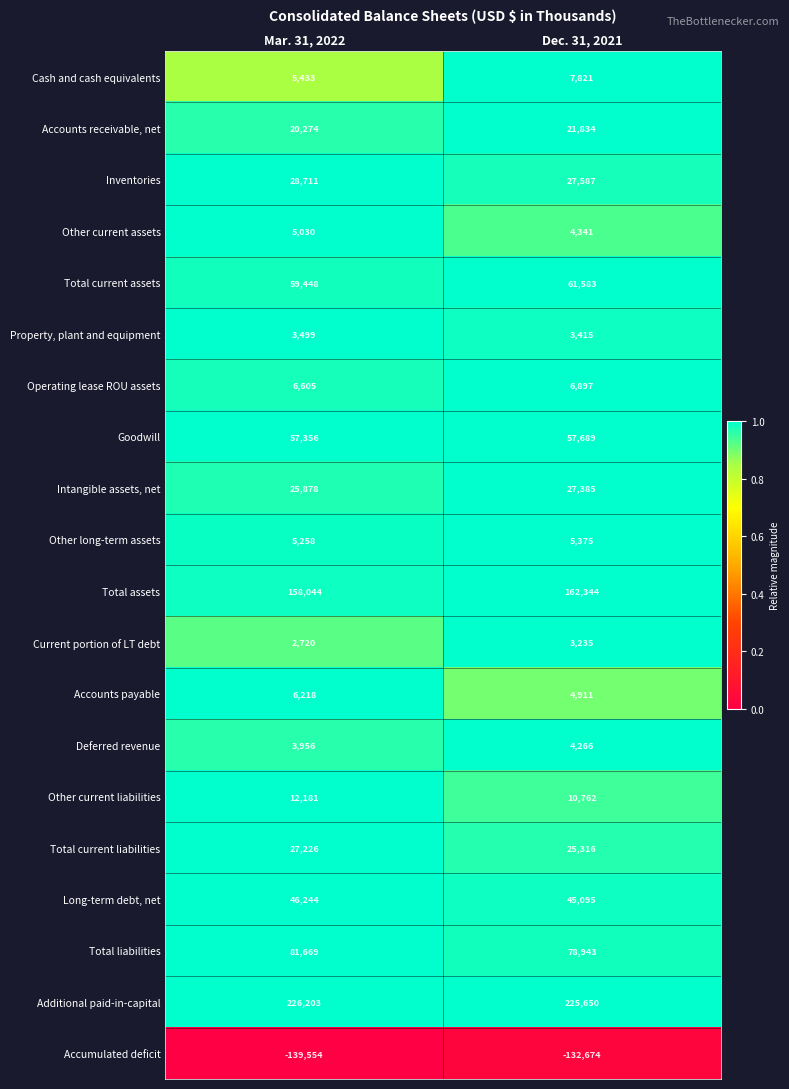

Between Mar. 31, 2022 and Dec. 31, 2021, which series saw the biggest shift?

Accumulated deficit